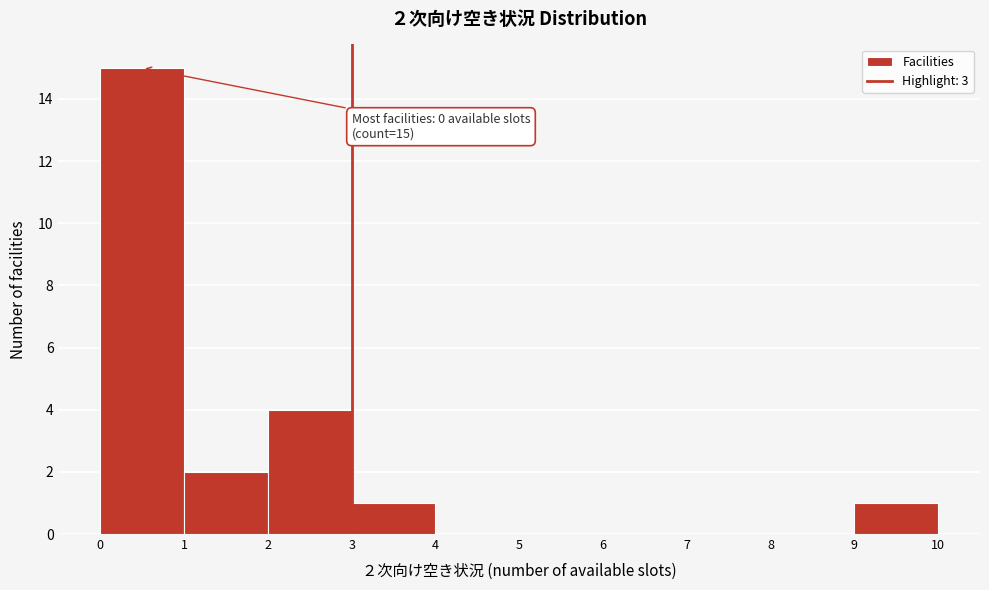

Which range on the x-axis has the tallest bar?

0 to 1